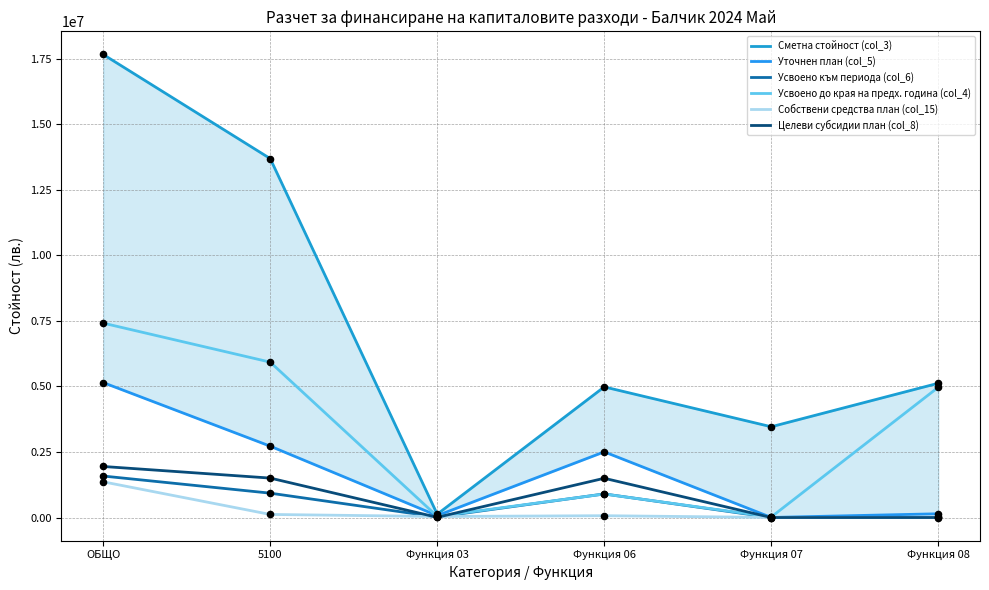

Which series has the widest spread of Y values?

Сметна стойност (col_3)